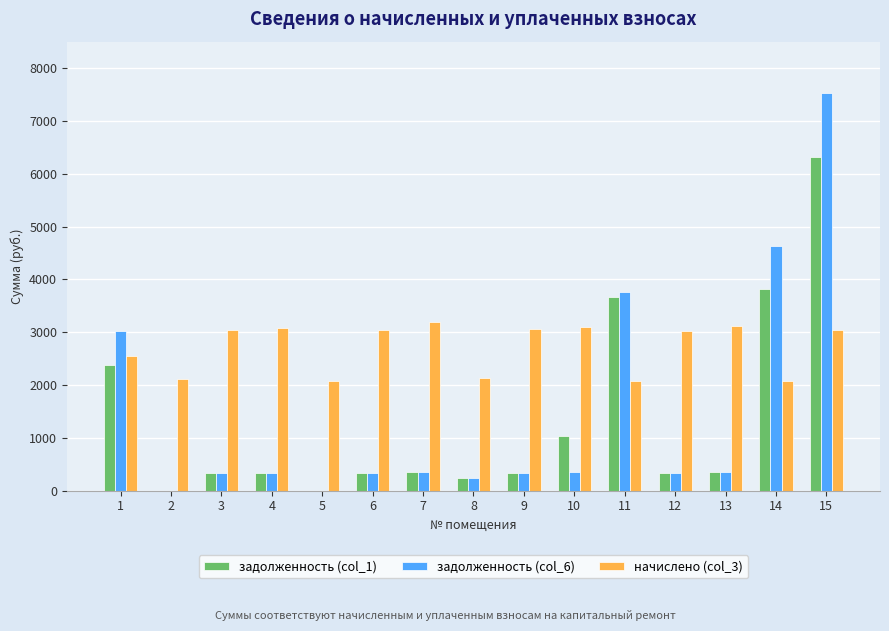

What is the average value of the задолженность (col_6) series?

1460.2